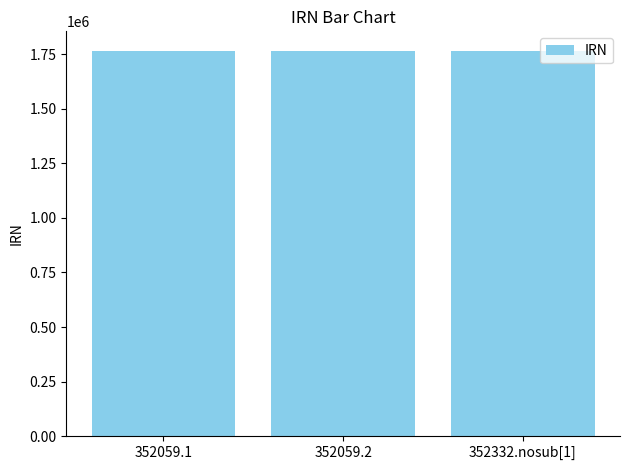

True or false: the data shows 742558 at 352332.nosub[1].

False